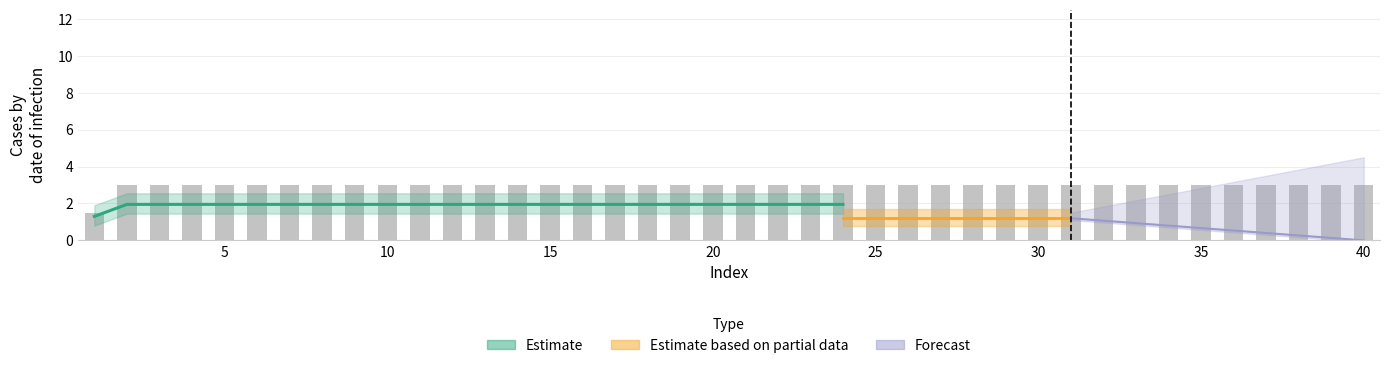

What is the difference between the highest and lowest values at 34?

3